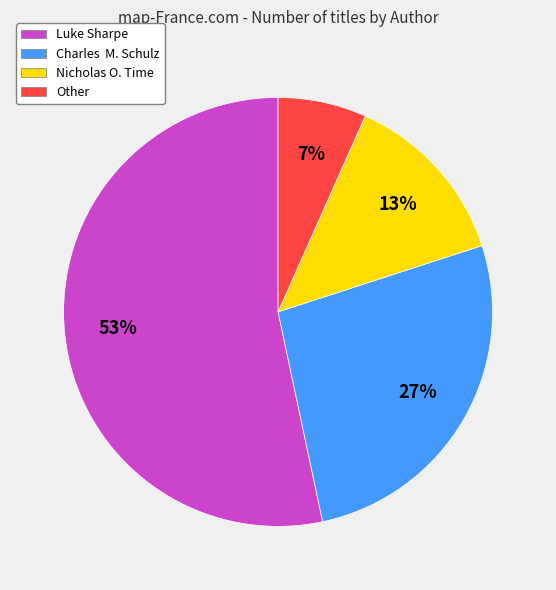

To the nearest percent, what percentage of the pie is Luke Sharpe?

53%